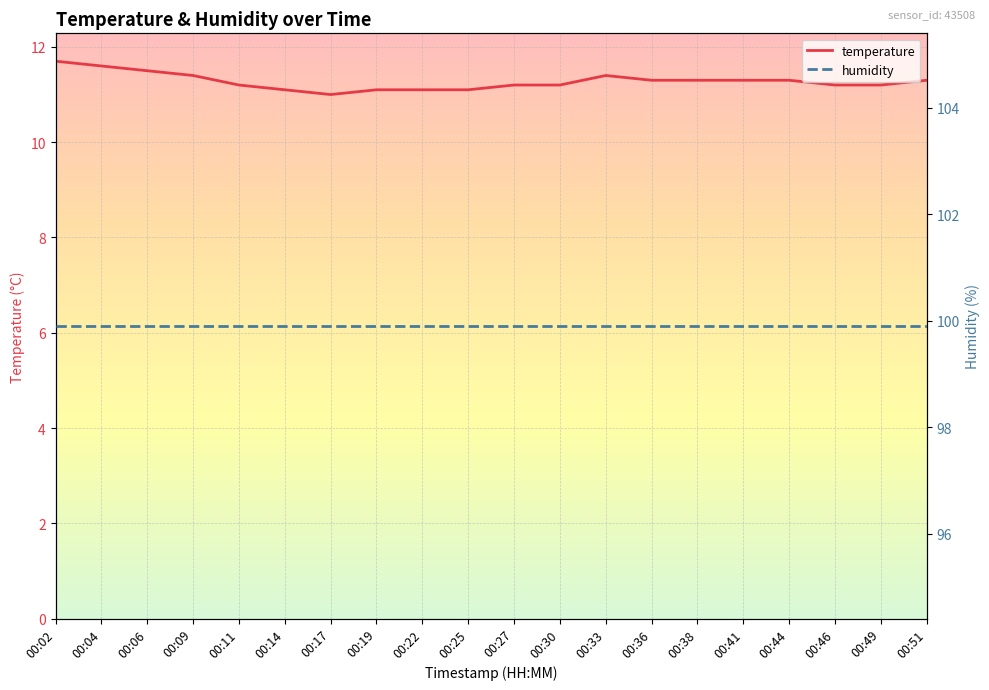

What are all the series names shown in the legend?

temperature, humidity